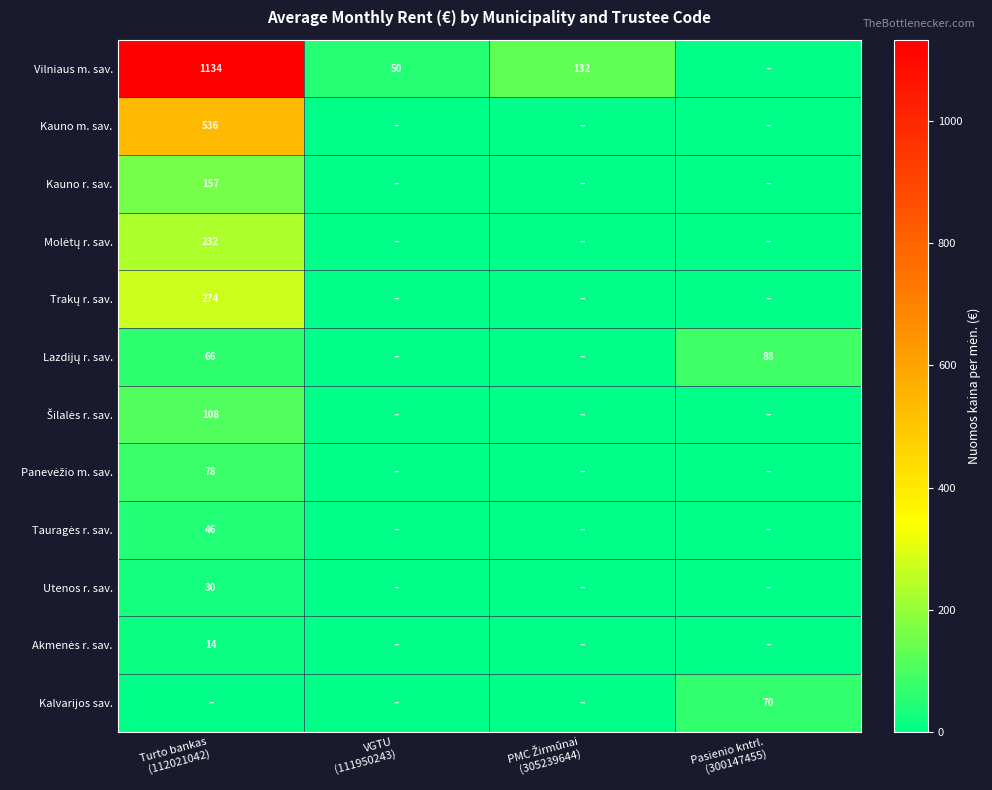

At how many categories does at least one series exceed 64?

3